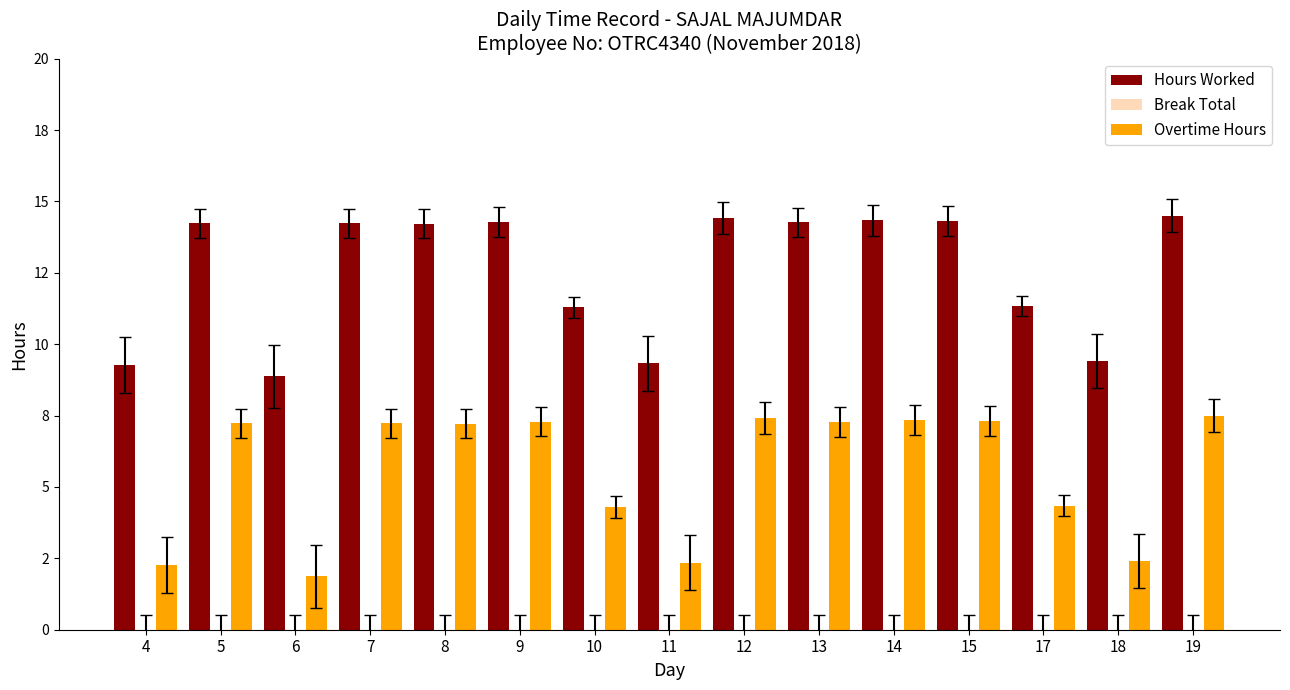

The value of Hours Worked at 10 is 11.3. True or false?

True